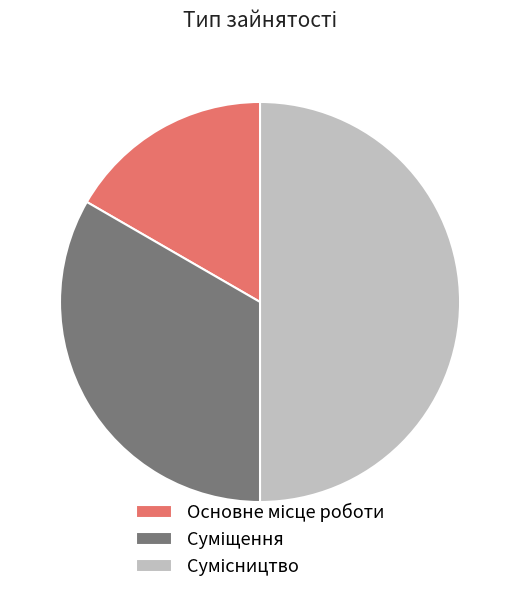

To the nearest percent, what is the combined percentage of Основне місце роботи and Суміщення?

50%